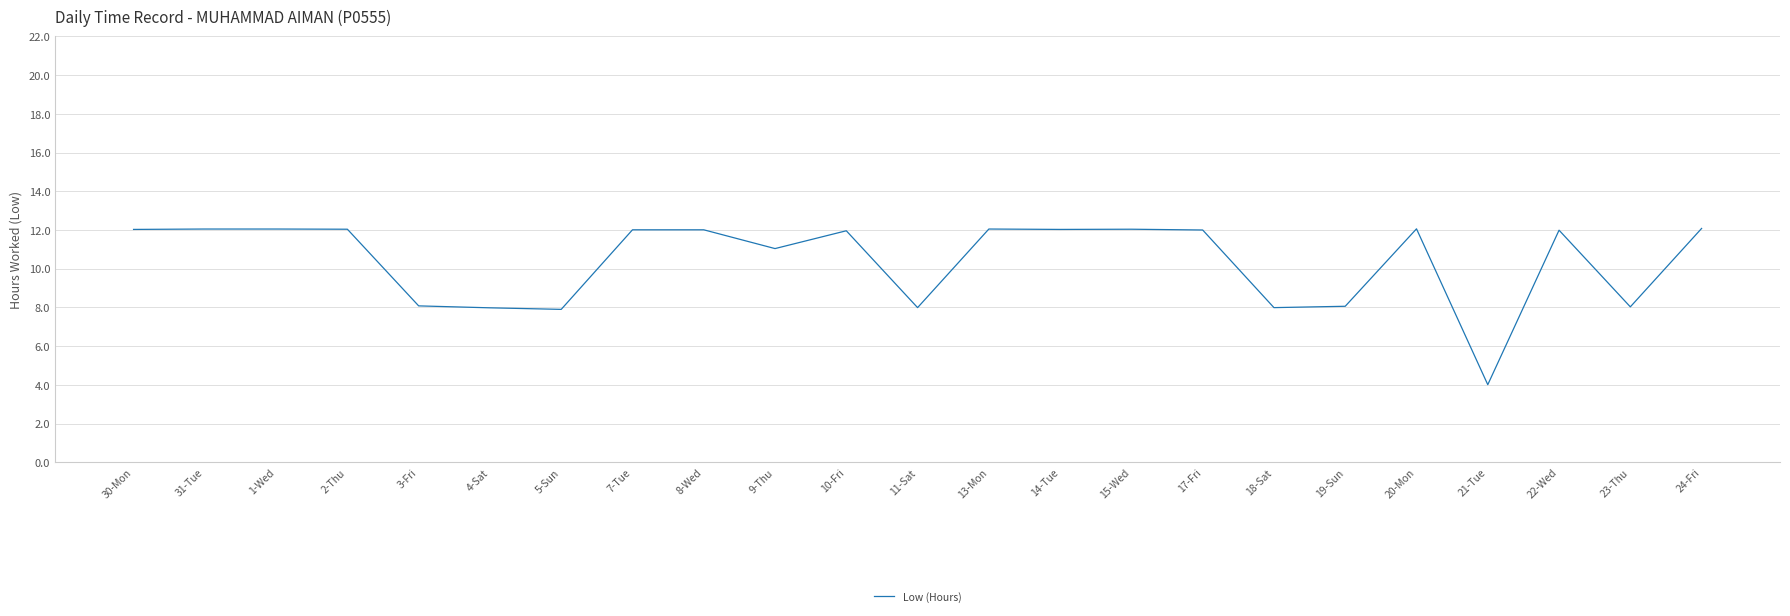

What position from the right is 8-Wed?

15